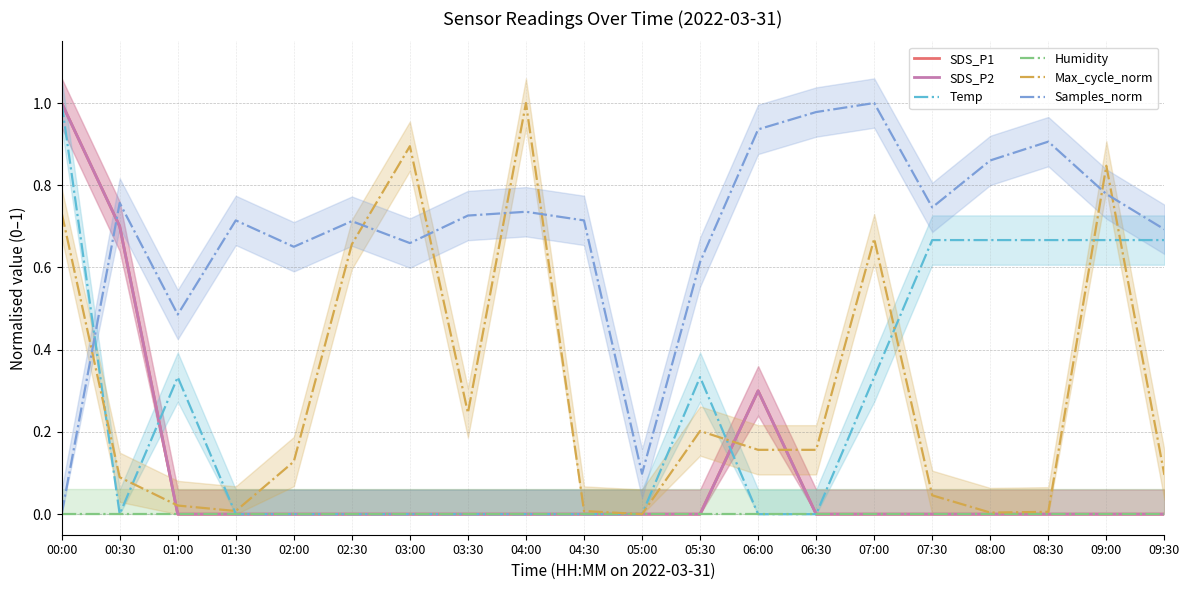

What position from the left is 04:00?

9